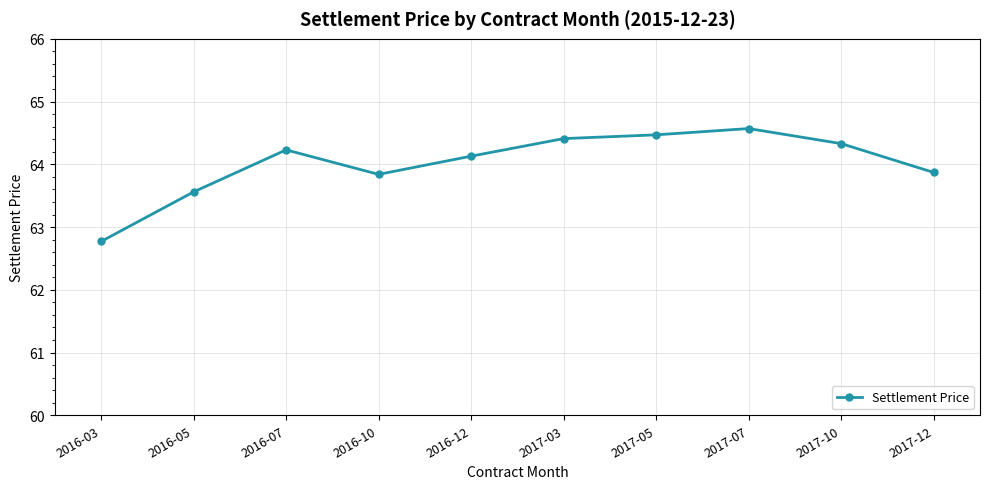

What value does the data have at 2017-05?

64.5